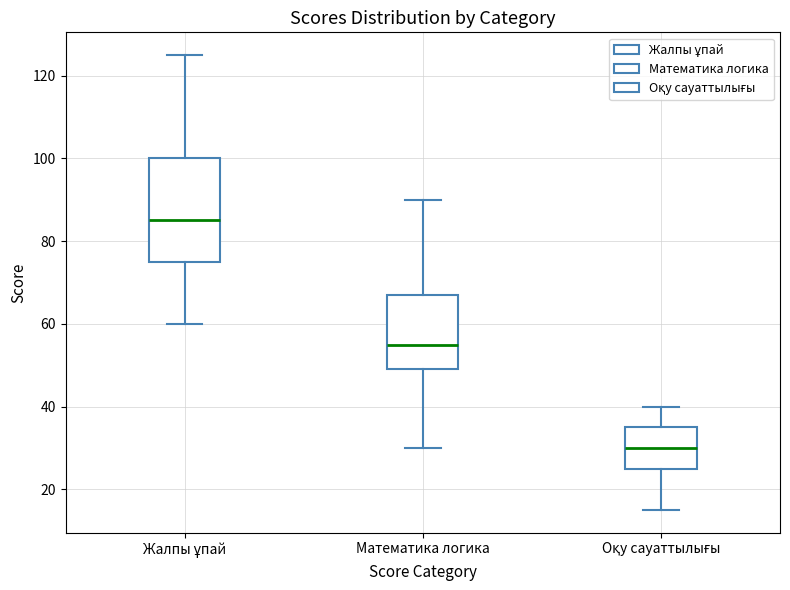

Reading left to right, transcribe this box plot: for each box, give where its median line is, the range the box spans, and where its two whiskers end, as read against the y-axis. The values are not printed on the chart, so give them approximately, as read against the axis.

Жалпы ұпай: median 86, box 76 to 100, whiskers 60 to 126
Математика логика: median 56, box 50 to 68, whiskers 30 to 90
Оқу сауаттылығы: median 30, box 26 to 36, whiskers 16 to 40